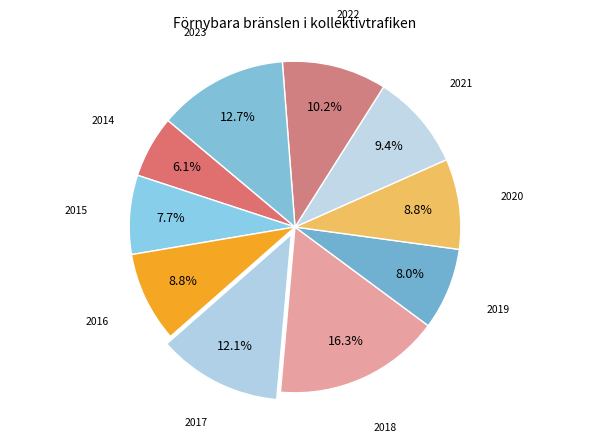

Which has a higher value, 2017 or 2014?

2017